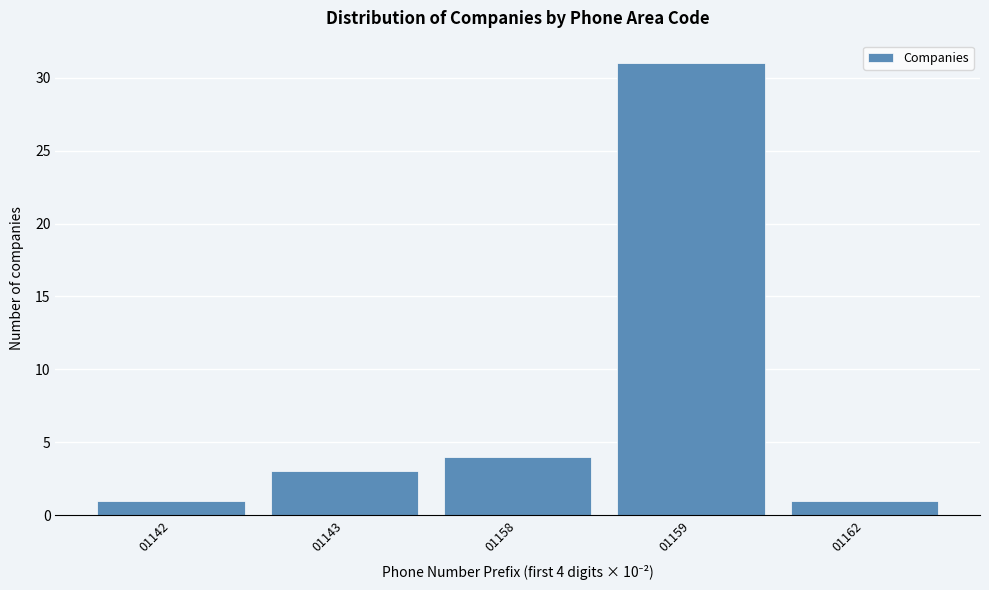

Reading right to left, what are all the values shown in this chart?

1	31	4	3	1